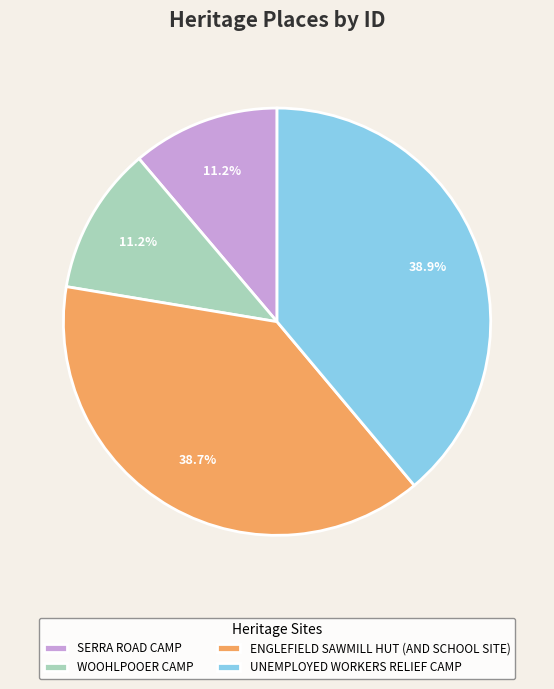

To the nearest percent, what is the difference between the SERRA ROAD CAMP and UNEMPLOYED WORKERS RELIEF CAMP slice percentages?

28%